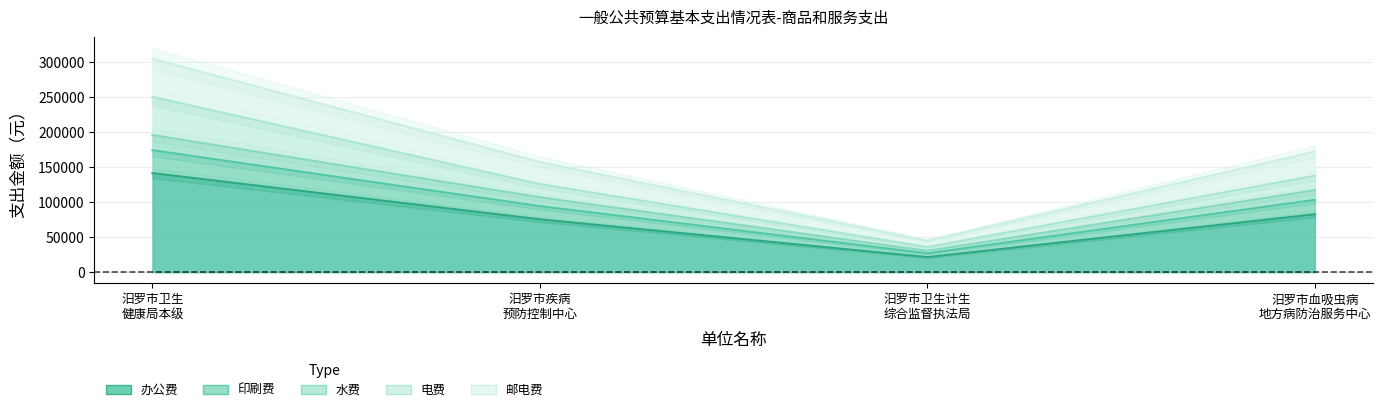

What is the smallest value displayed?

21600